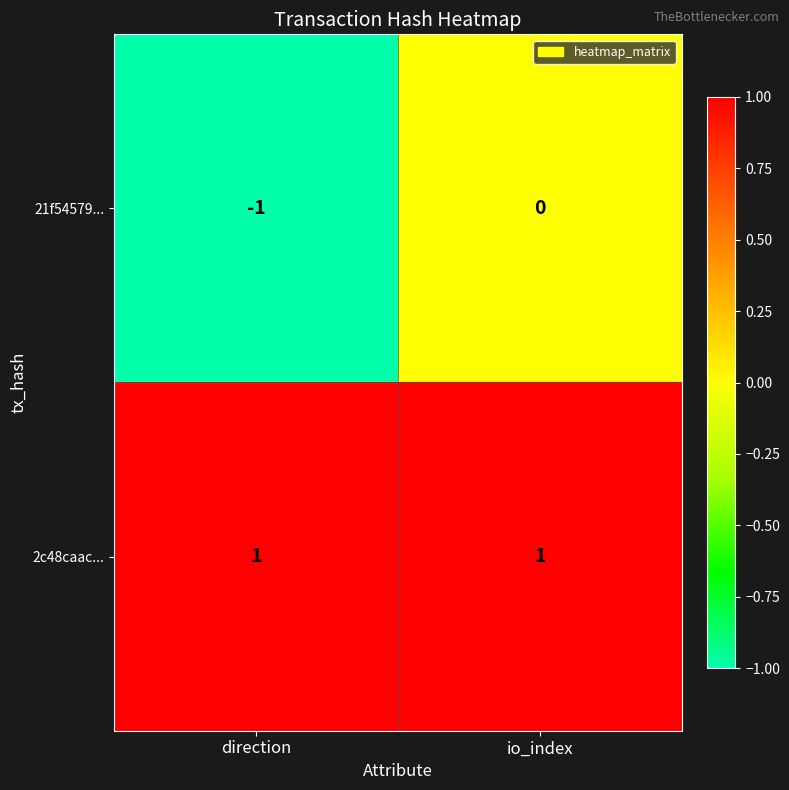

List the series in order of their overall mean, lowest first.

21f54579..., 2c48caac...